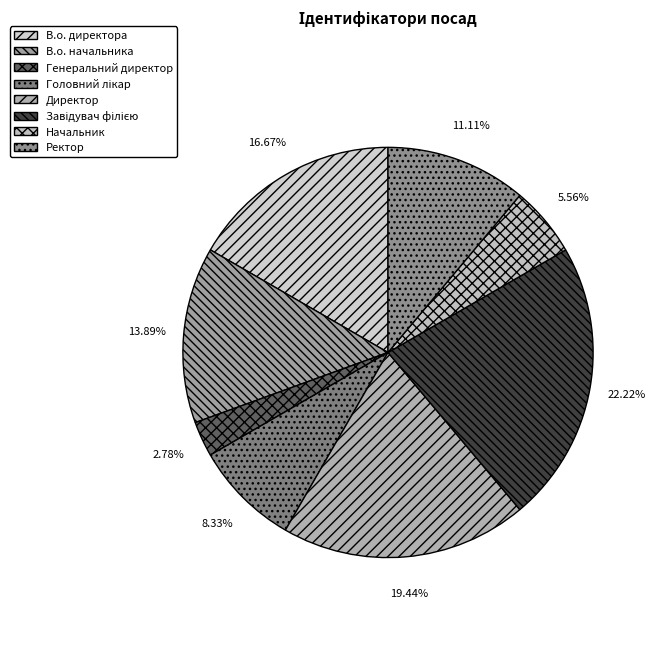

To the nearest percent, what portion does Начальник represent?

6%